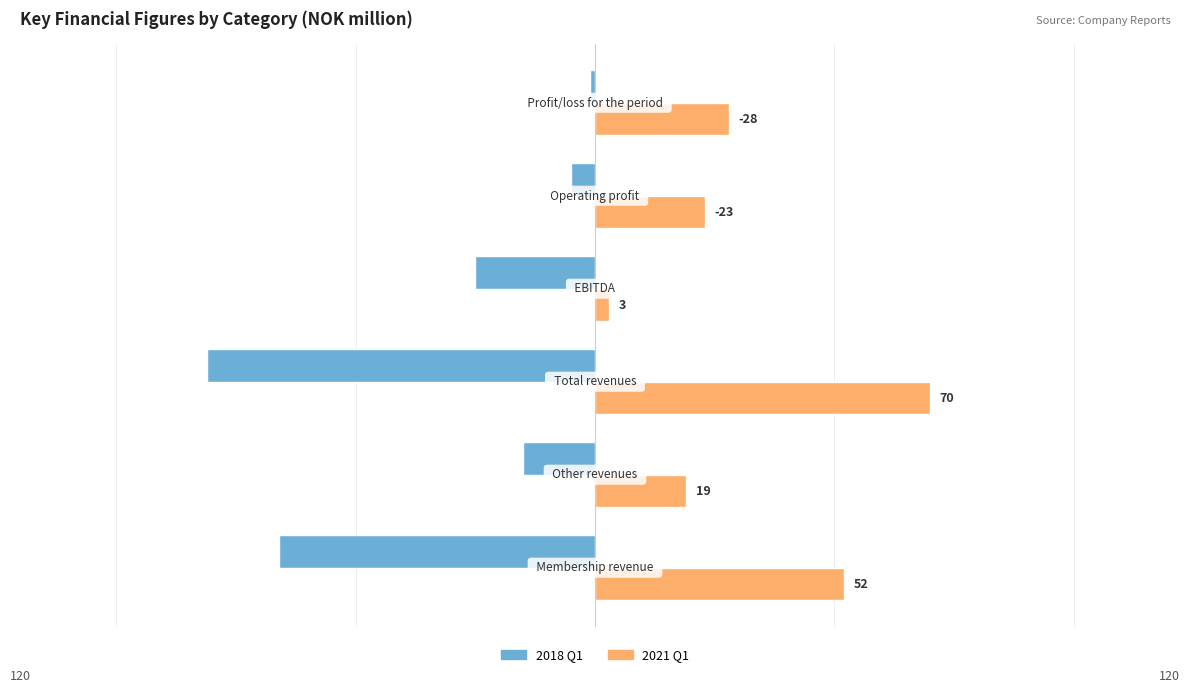

What are all the series names shown in the legend?

2018 Q1, 2021 Q1